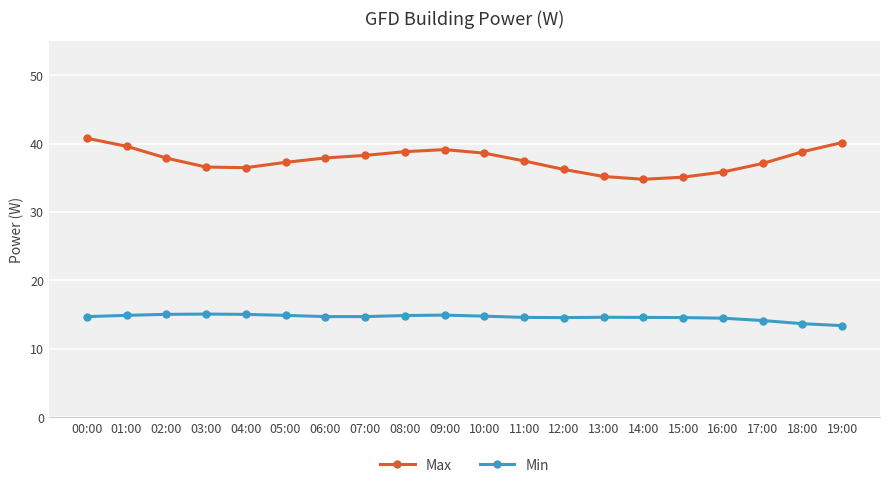

True or false: Min has more than 1 interior local peaks.

True